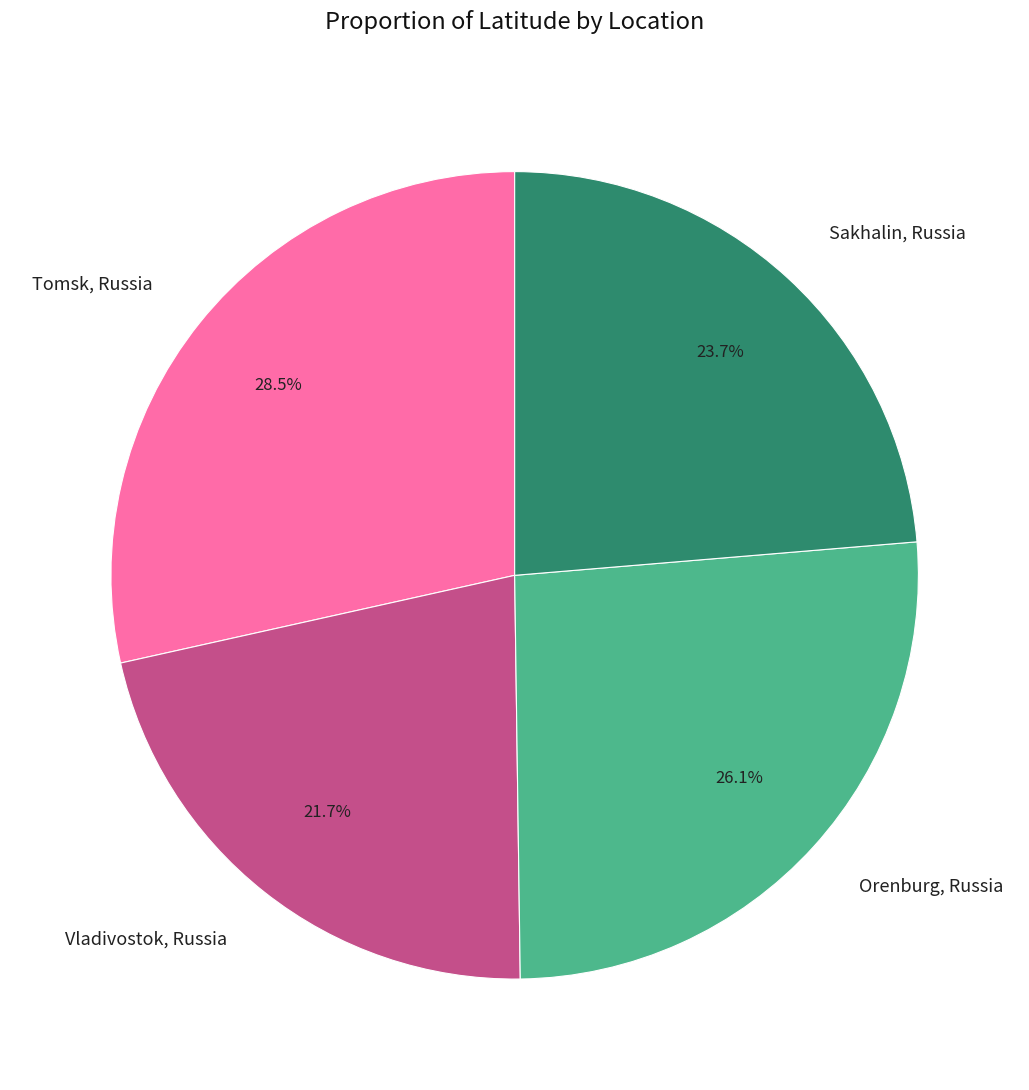

Is the sum of Tomsk, Russia and Sakhalin, Russia greater than half?

Yes